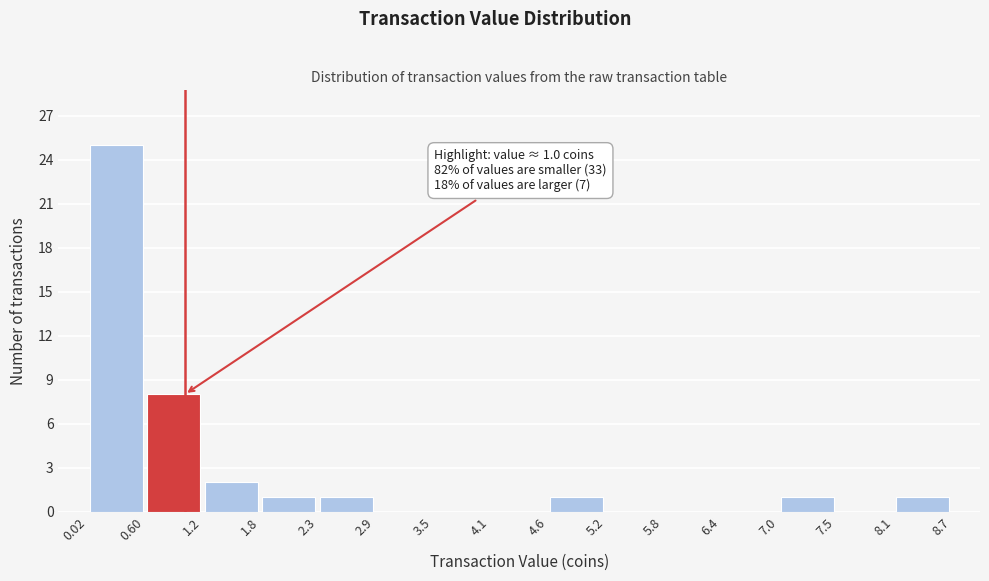

Which range on the x-axis has the tallest bar?

0.02 to 0.60